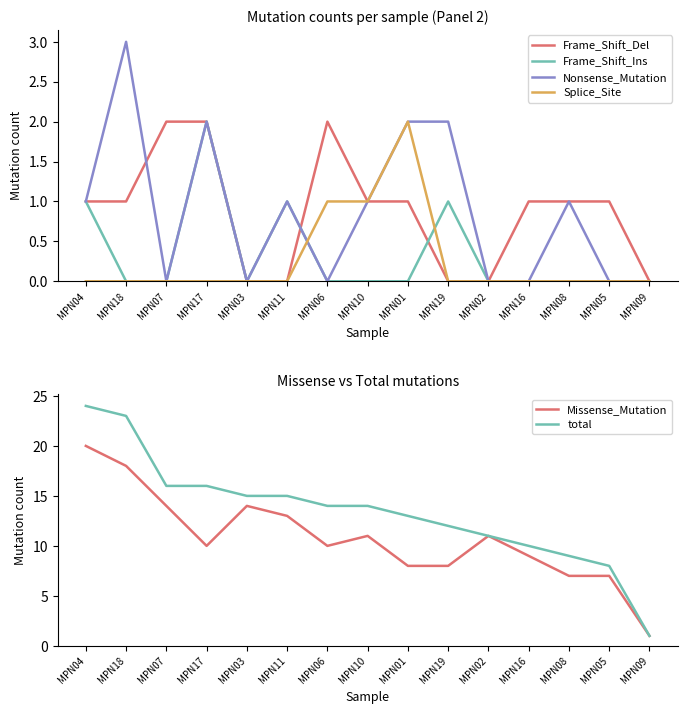

How many interior local valleys does the Nonsense_Mutation series have?

3